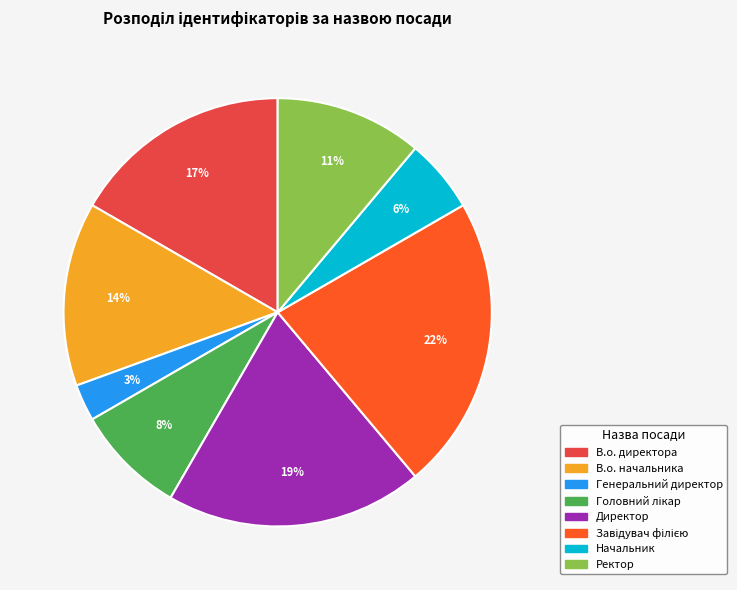

Combined, do Начальник and Ректор account for over 50%?

No